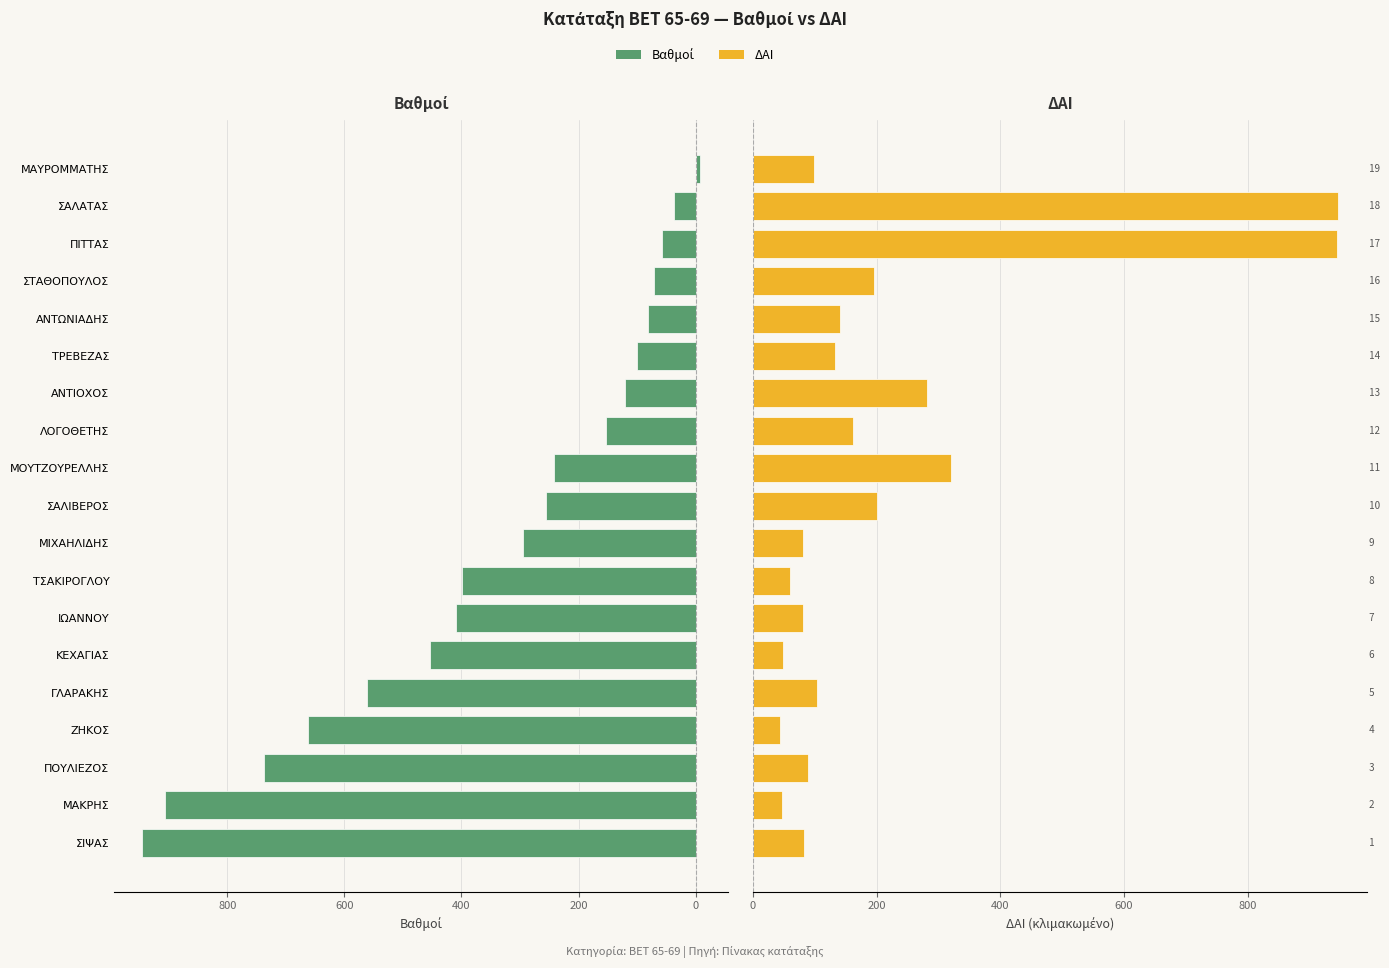

What is the value of the ΔΑΙ (κλιμ.) bar at the 13th from the left?

281.5